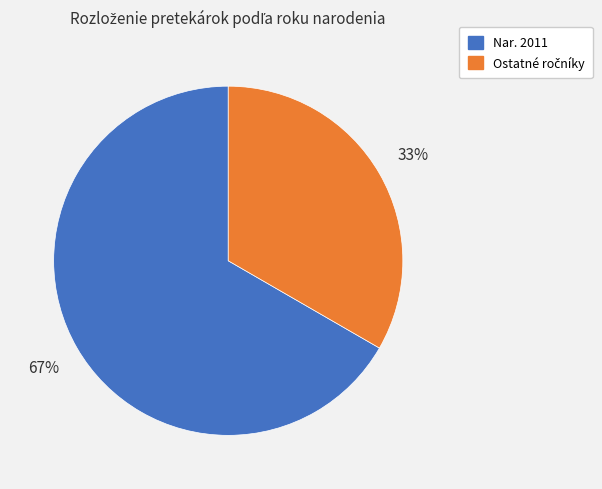

Does any single category account for the majority?

Yes